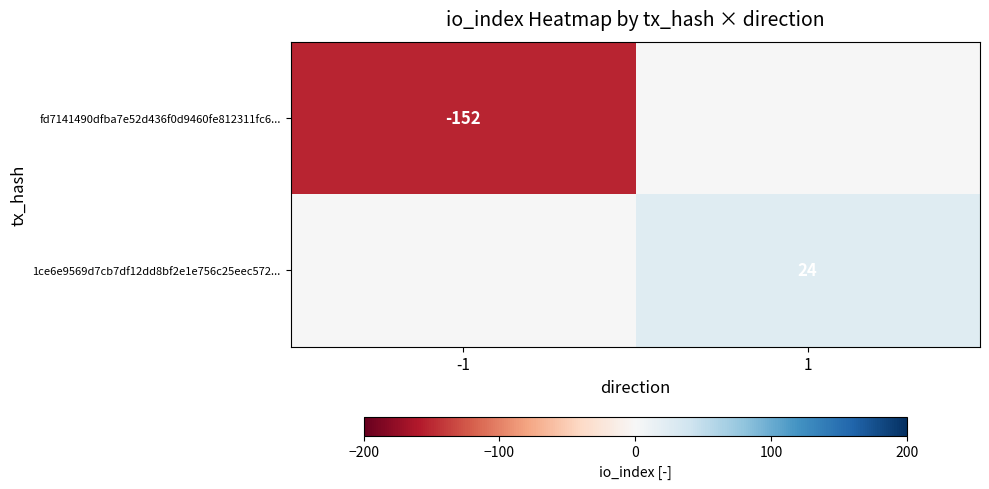

What is the smallest value displayed?

-152